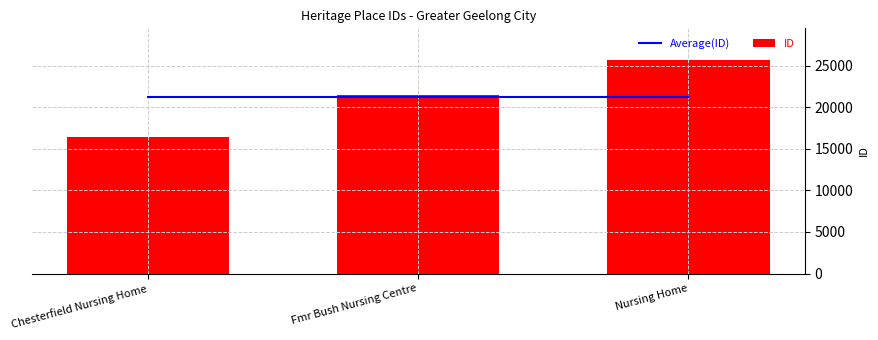

Which series has the widest spread of values?

ID